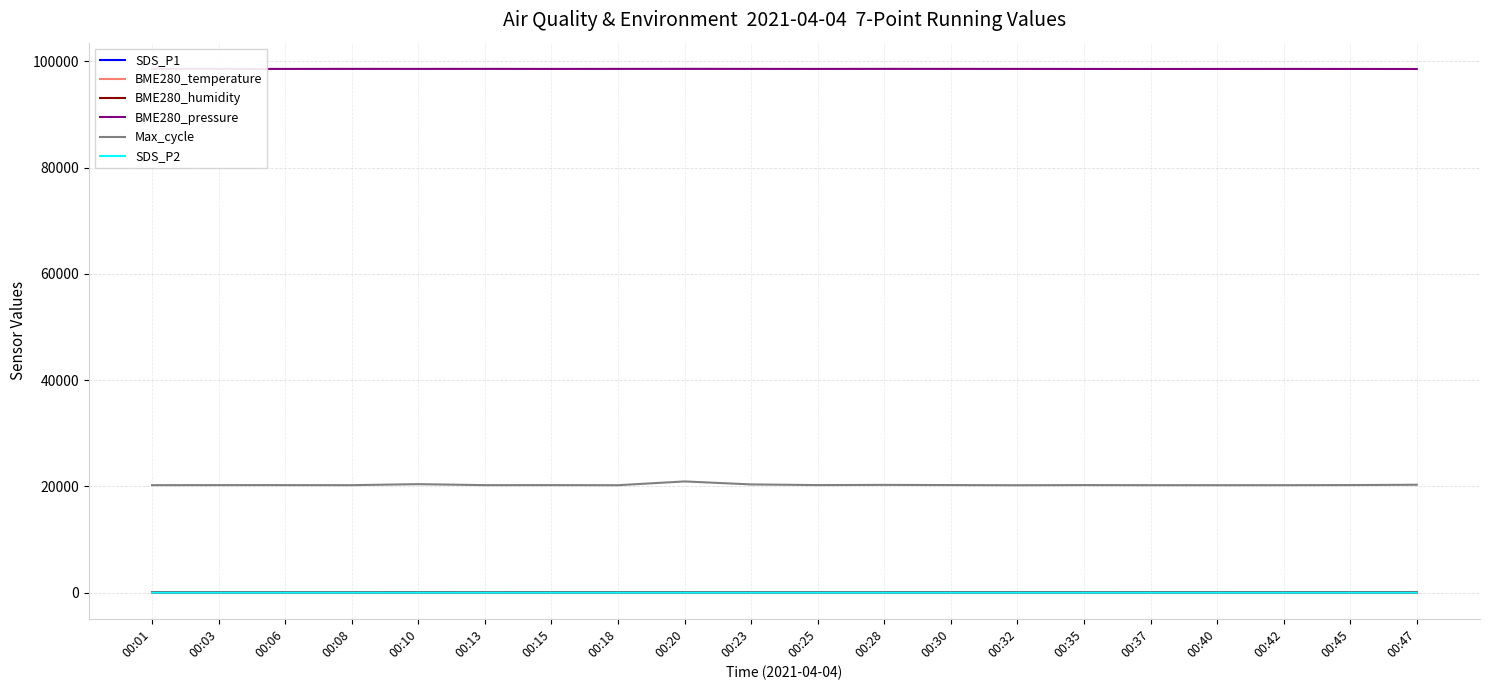

What is the difference between the maximum and minimum values in the SDS_P2 series?

0.9